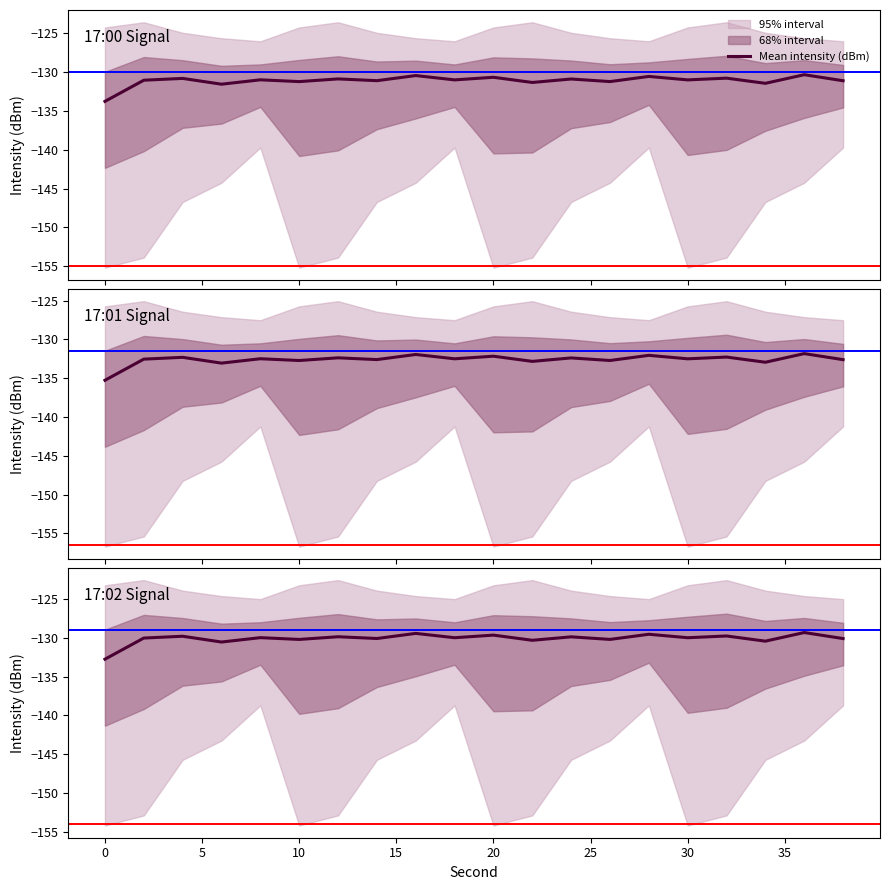

How many points are higher than both their immediate neighbors (excluding endpoints)?

9